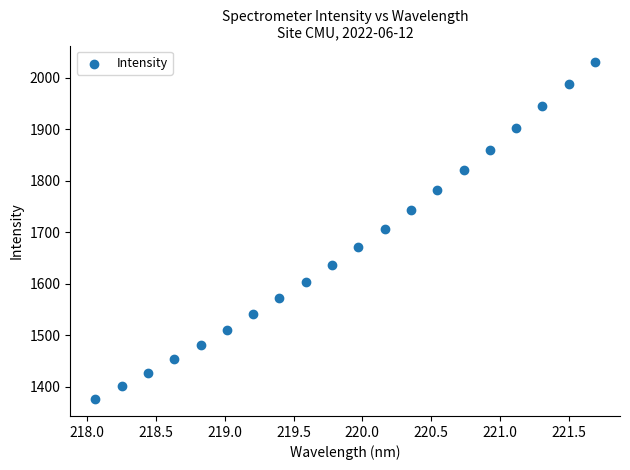

What is the range of Y values (max minus min)?

654.4